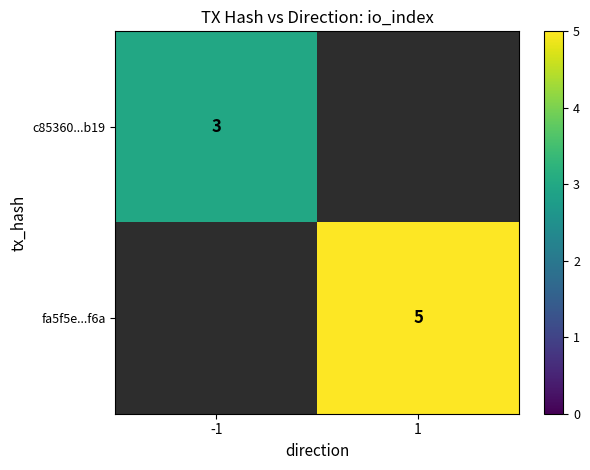

Is the value of fa5f5e...f6a at 1 greater than the value of c85360...b19 at -1?

Yes